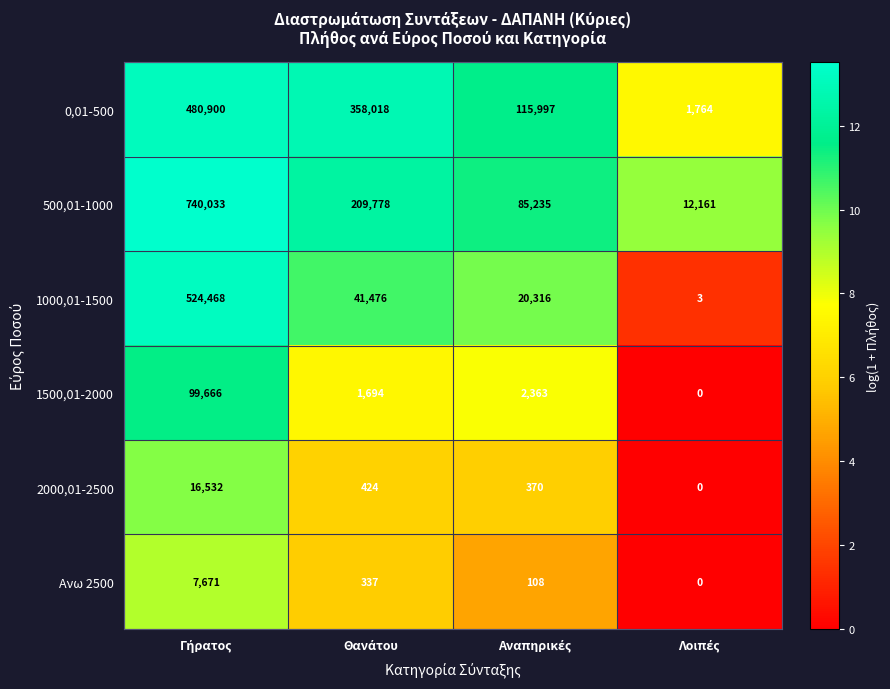

What is the difference between the second highest and second lowest values in the 1000,01-1500 series?

21160